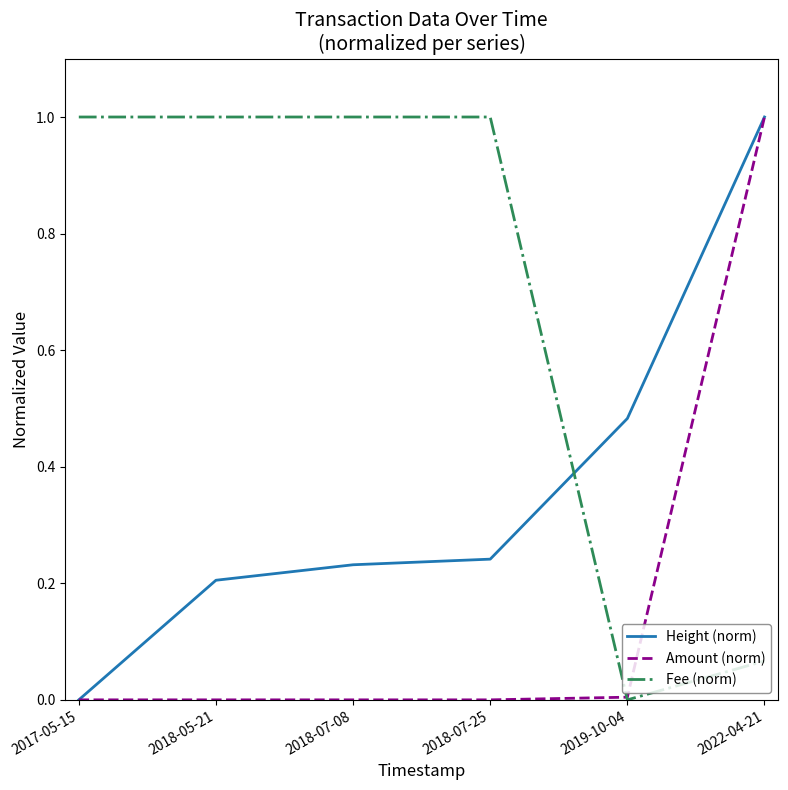

Rank the series by their average value, from highest to lowest.

Fee (norm), Height (norm), Amount (norm)